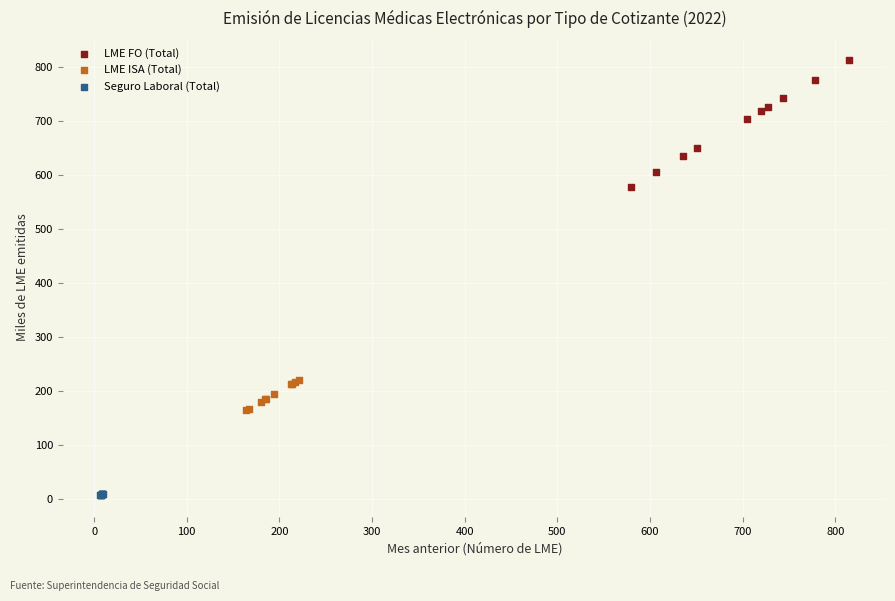

Which series has the widest spread of Y values?

LME FO (Total)